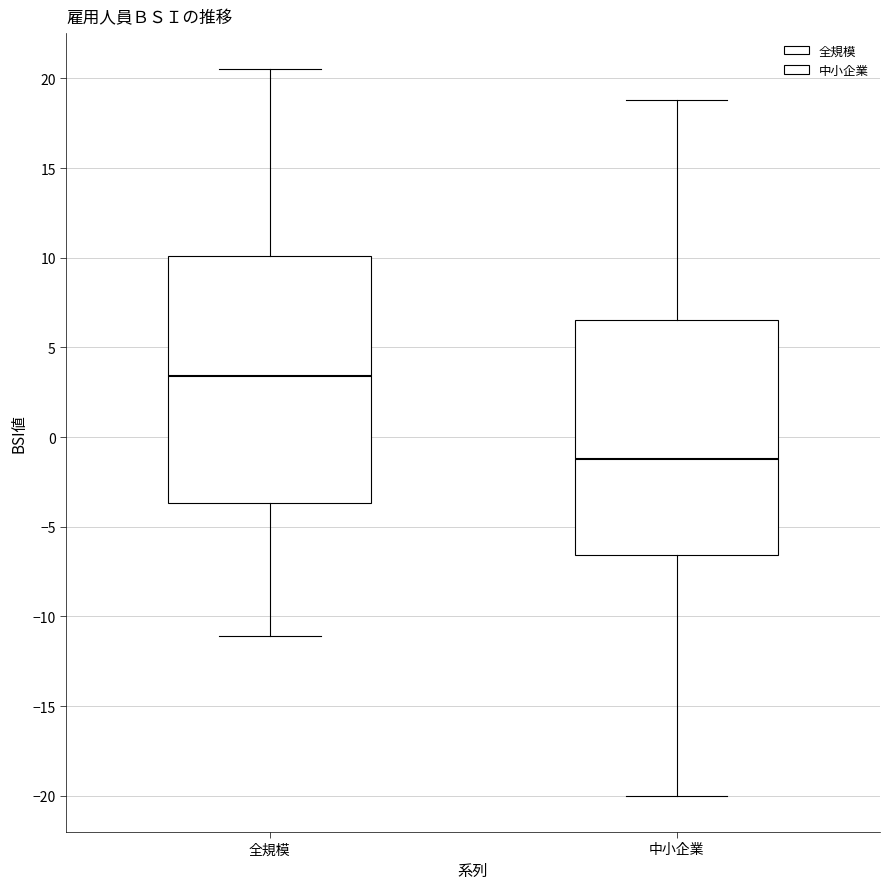

Where does the lower whisker of the box for 中小企業 end on the y-axis? The values are not printed on the chart, so give them approximately, as read against the axis.

-20.0